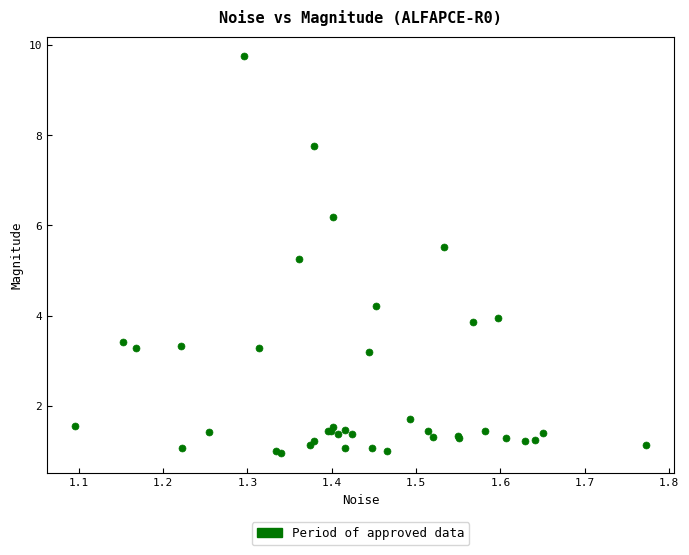

What Y value in the scatter plot is closest to 5?

5.2